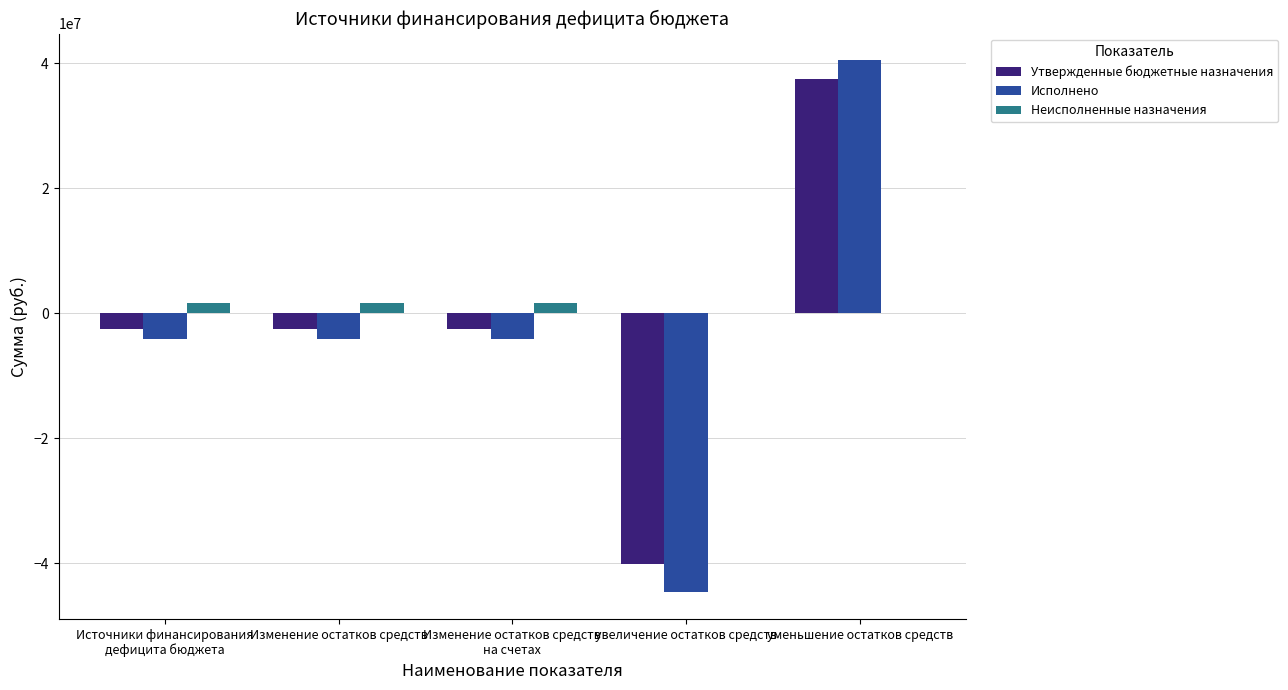

What is the spread (max minus min) of values at уменьшение остатков средств?

40482788.9